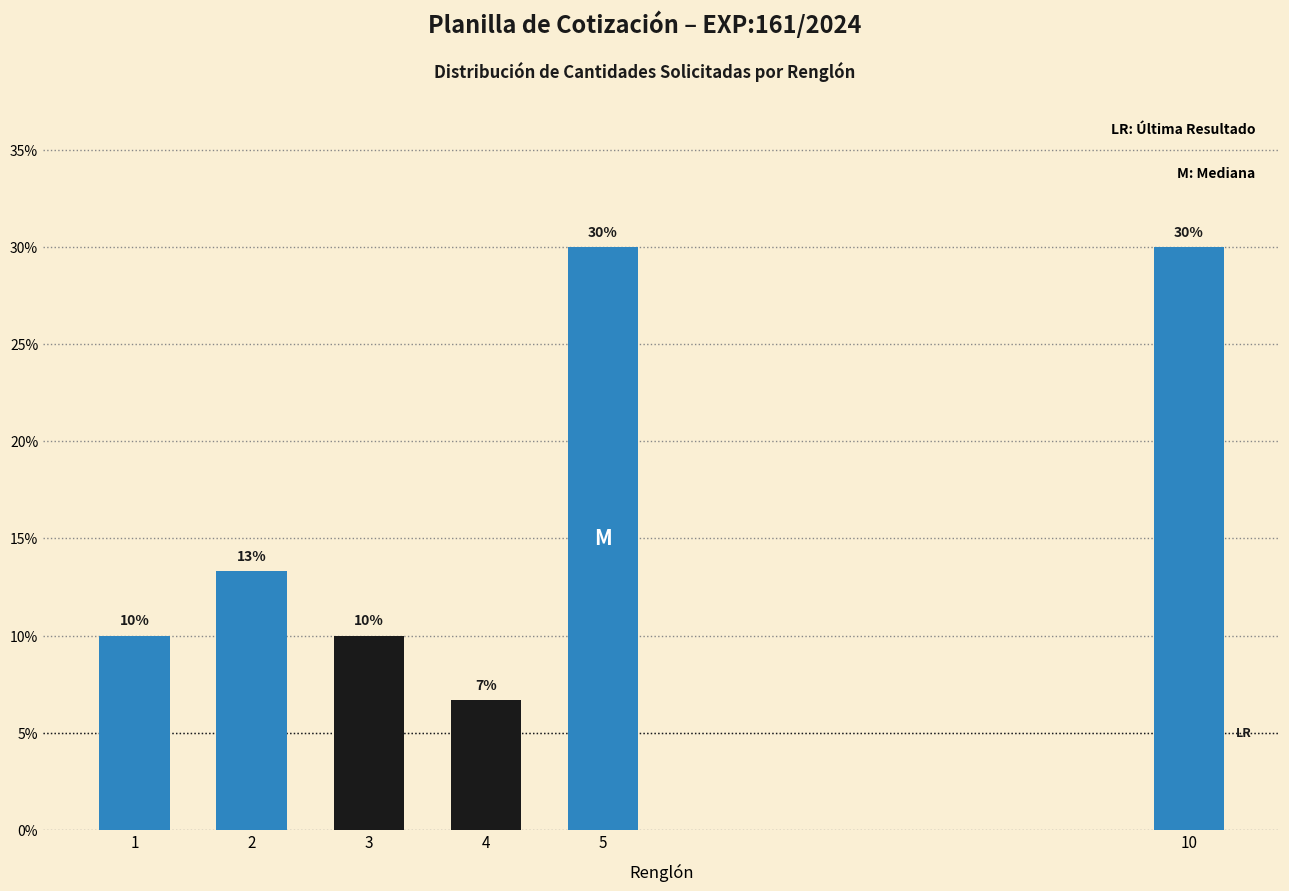

What is the value of the 5th bar from the left?

30.0